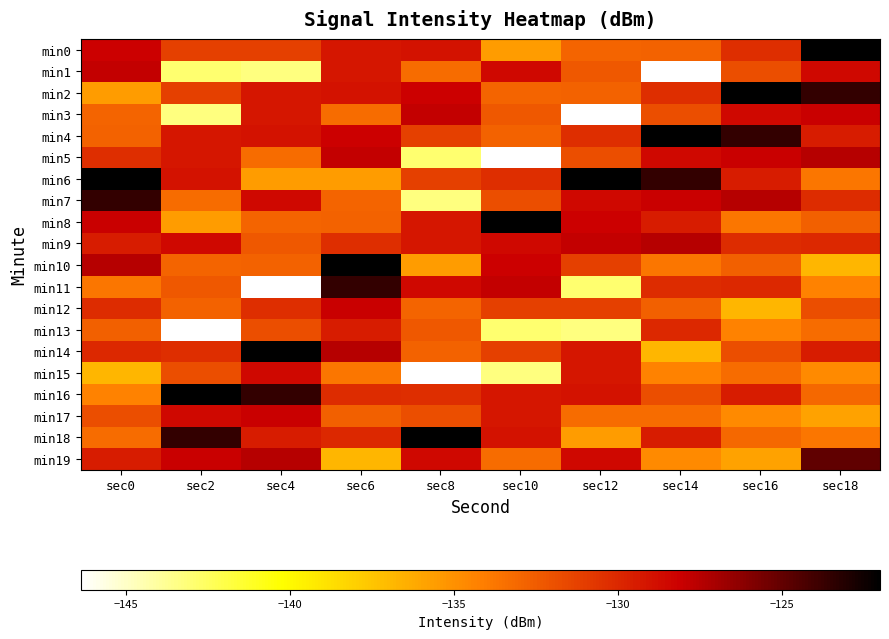

What is the difference between the highest and lowest values at sec6?

14.8